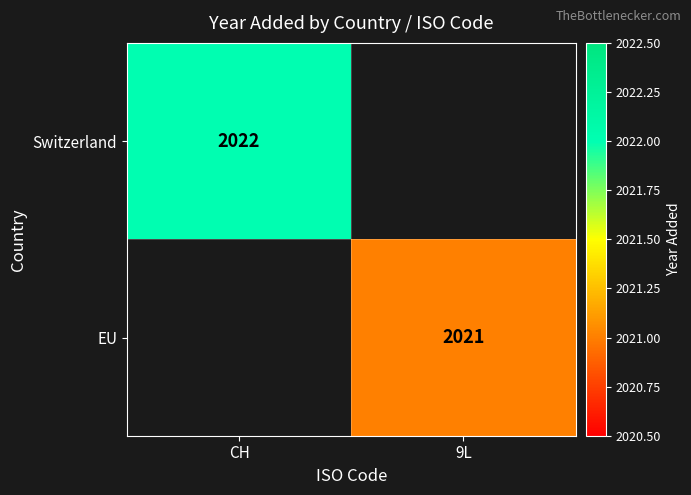

Is it true that Switzerland equals 2907 at CH?

False